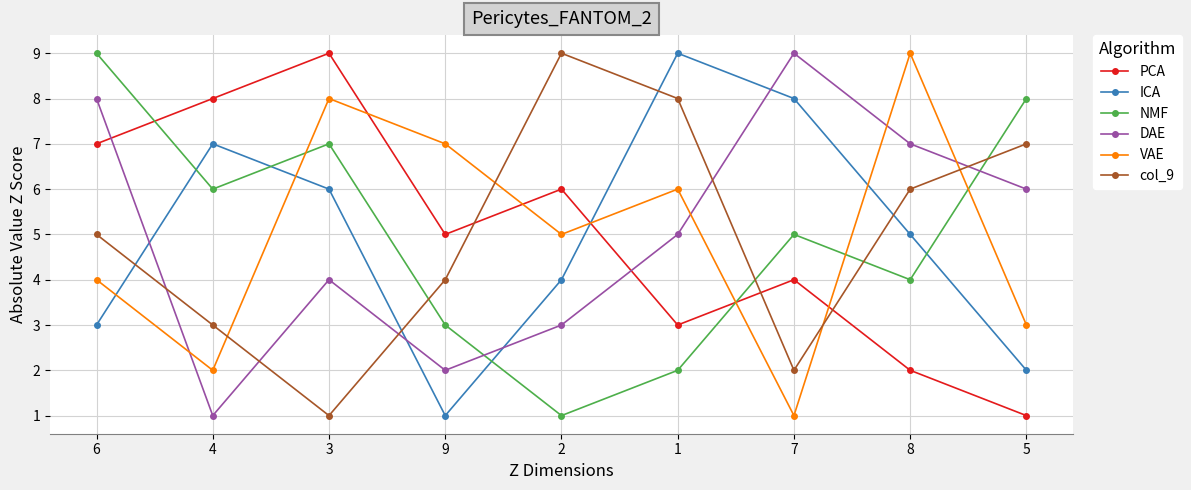

What is the maximum value for PCA?

9